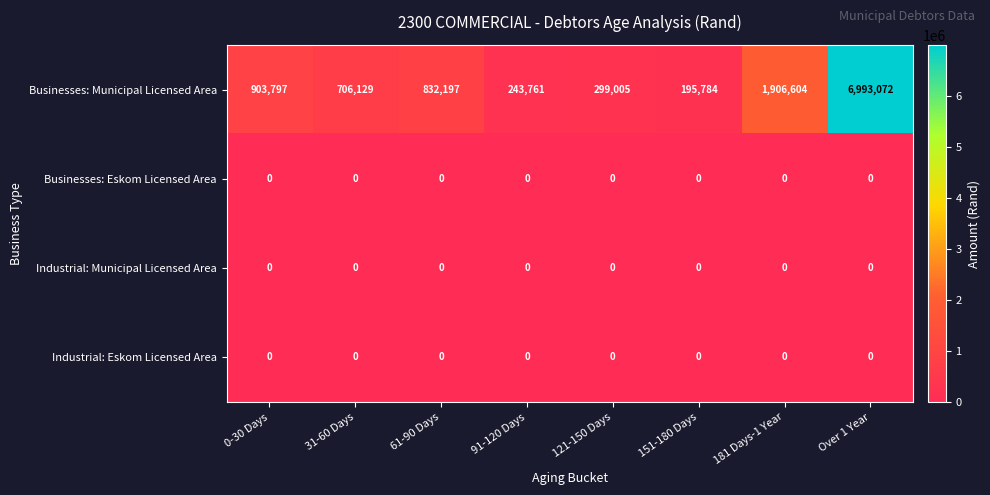

What is the spread (max minus min) of values at 31-60 Days?

706129